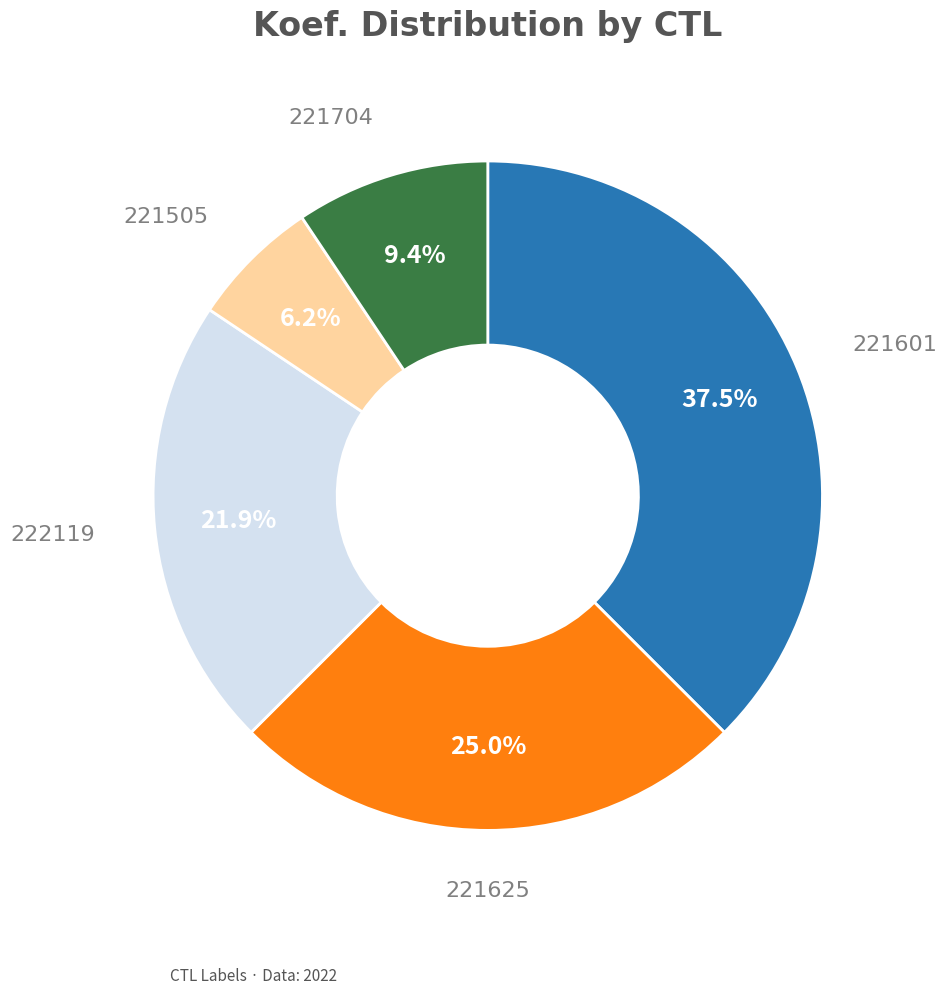

To the nearest percent, what is the difference between the largest and smallest slice percentages?

31%